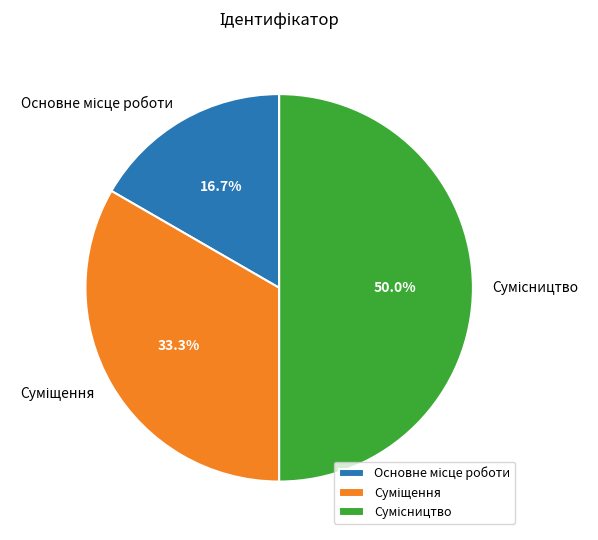

The Сумісництво slice represents 50% of the pie. True or false?

True